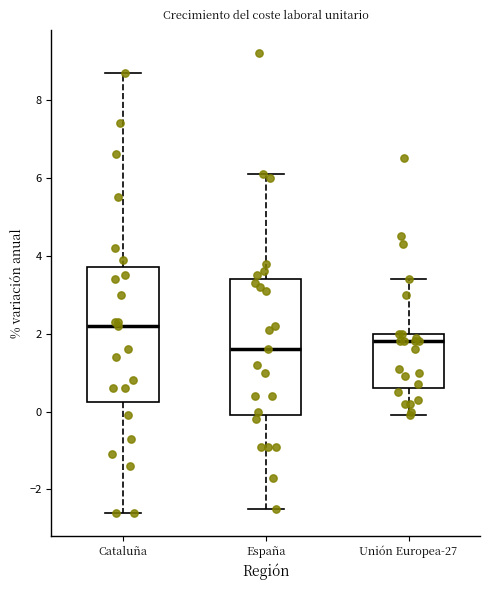

Reading left to right, read every box against the y-axis: the position of its median line, the range the box covers, and the ends of its whiskers. The values are not printed on the chart, so give them approximately, as read against the axis.

Cataluña: median 2.2, box 0.2 to 3.8, whiskers -2.6 to 8.8
España: median 1.6, box 0.0 to 3.4, whiskers -2.4 to 6.2
Unión Europea-27: median 1.8, box 0.6 to 2.0, whiskers 0.0 to 3.4